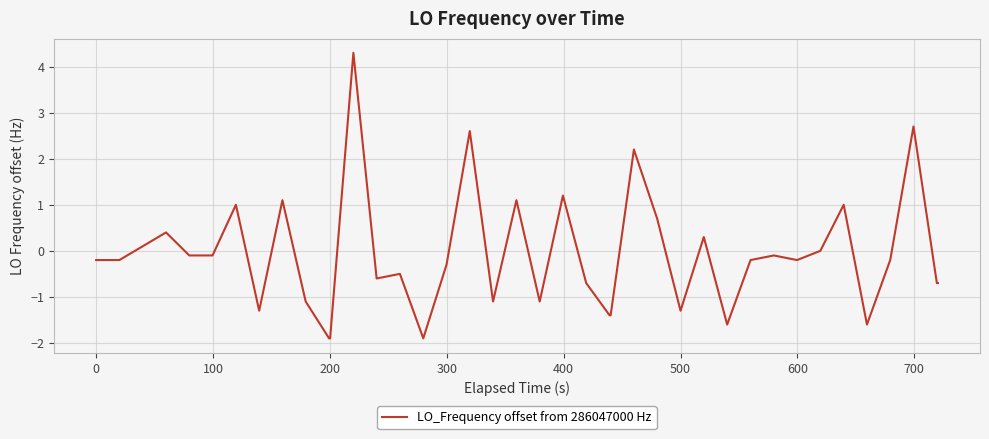

What is the difference between the maximum and minimum values?

6.2